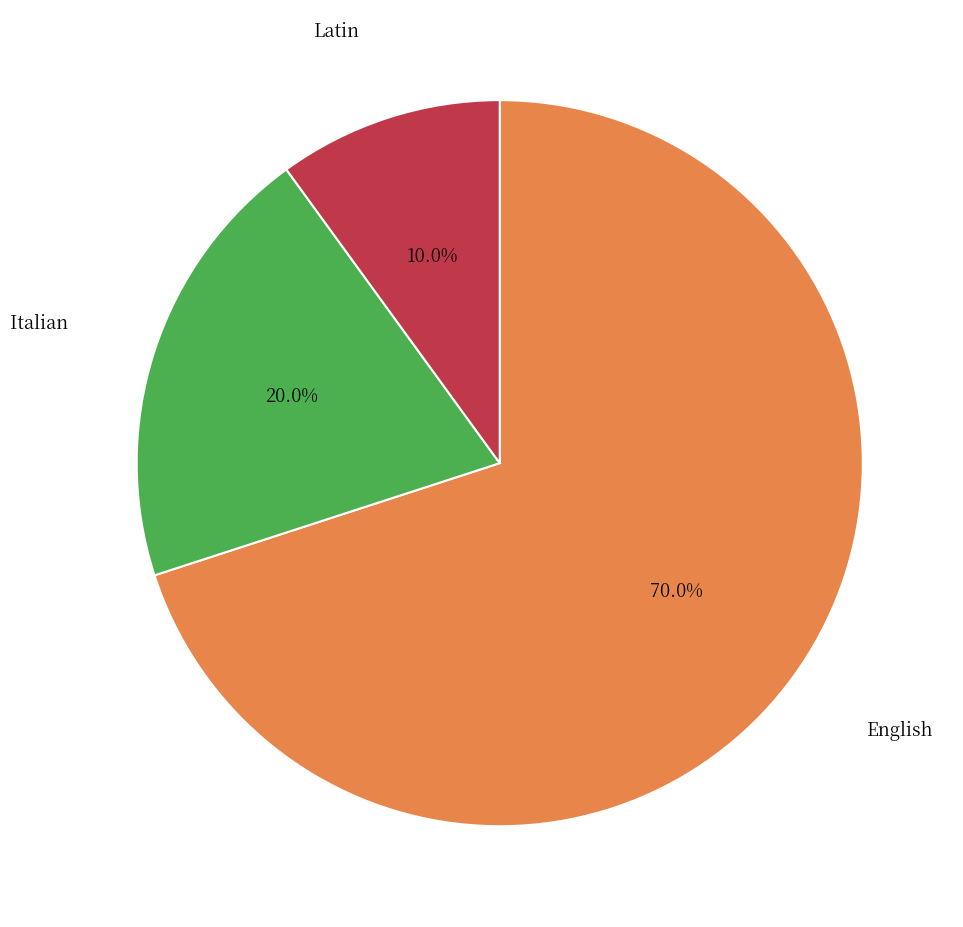

Does any single category account for the majority?

Yes